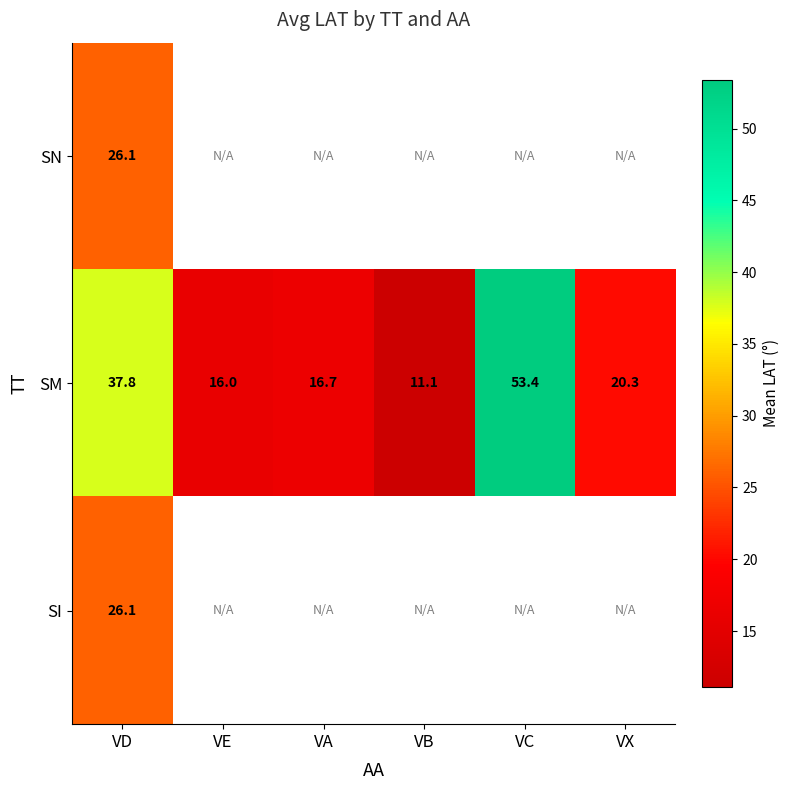

Which has a higher value, VE or VC?

VC